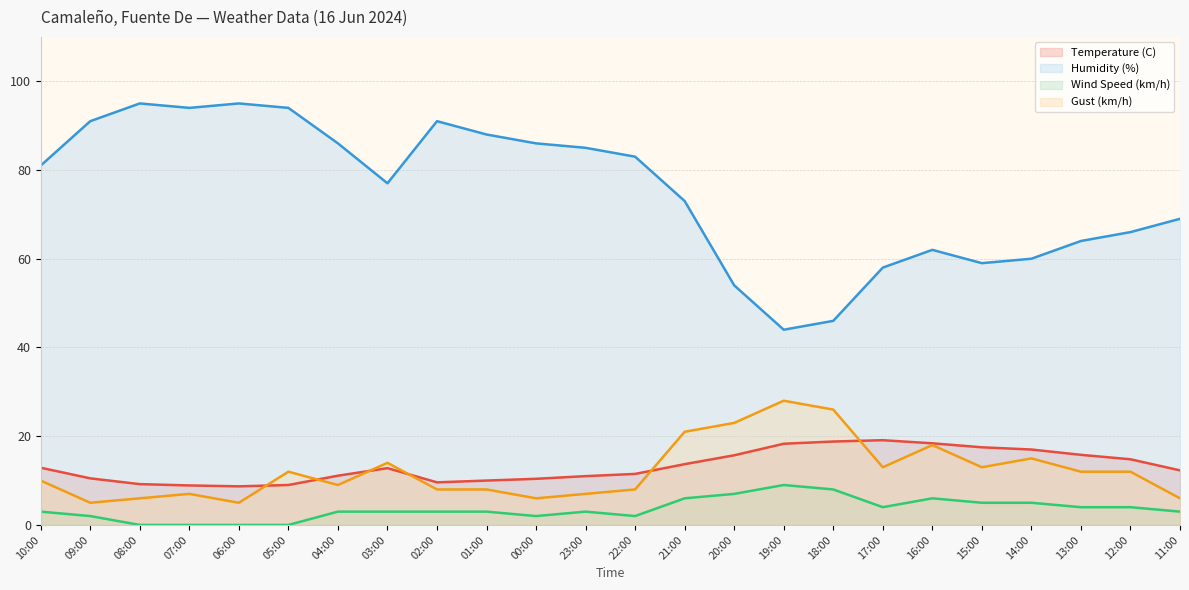

Rank the categories by Gust (km/h) value from lowest to highest.

09:00, 06:00, 08:00, 00:00, 11:00, 07:00, 23:00, 02:00, 01:00, 22:00, 04:00, 10:00, 05:00, 13:00, 12:00, 17:00, 15:00, 03:00, 14:00, 16:00, 21:00, 20:00, 18:00, 19:00